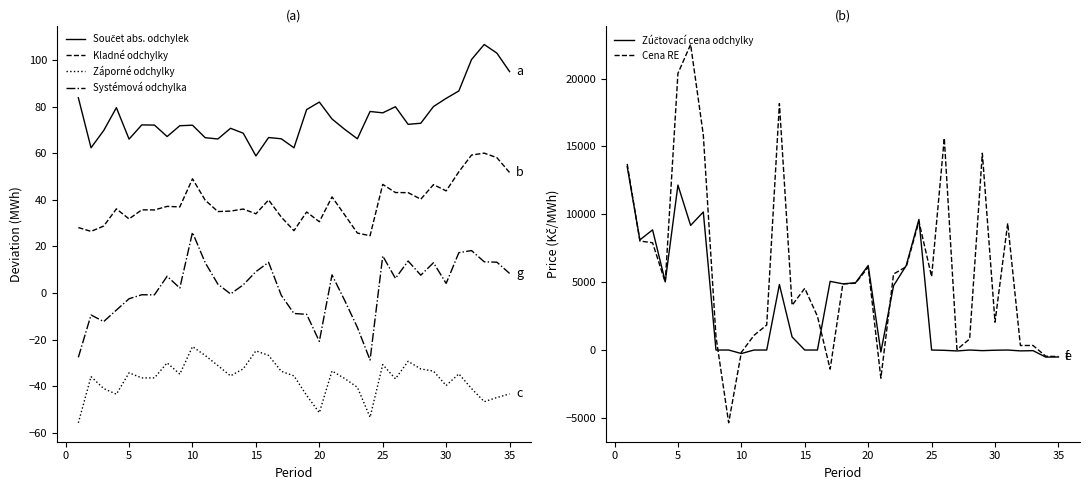

At which label does Systémová odchylka reach its peak?

10